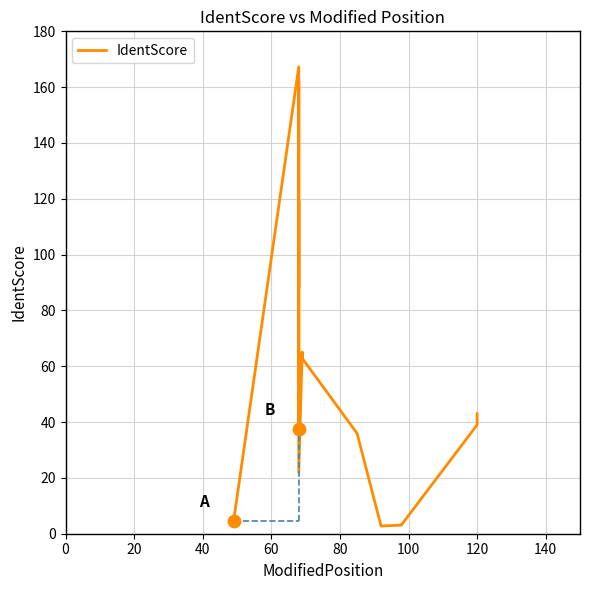

Which has a higher value, 18 or 80?

80